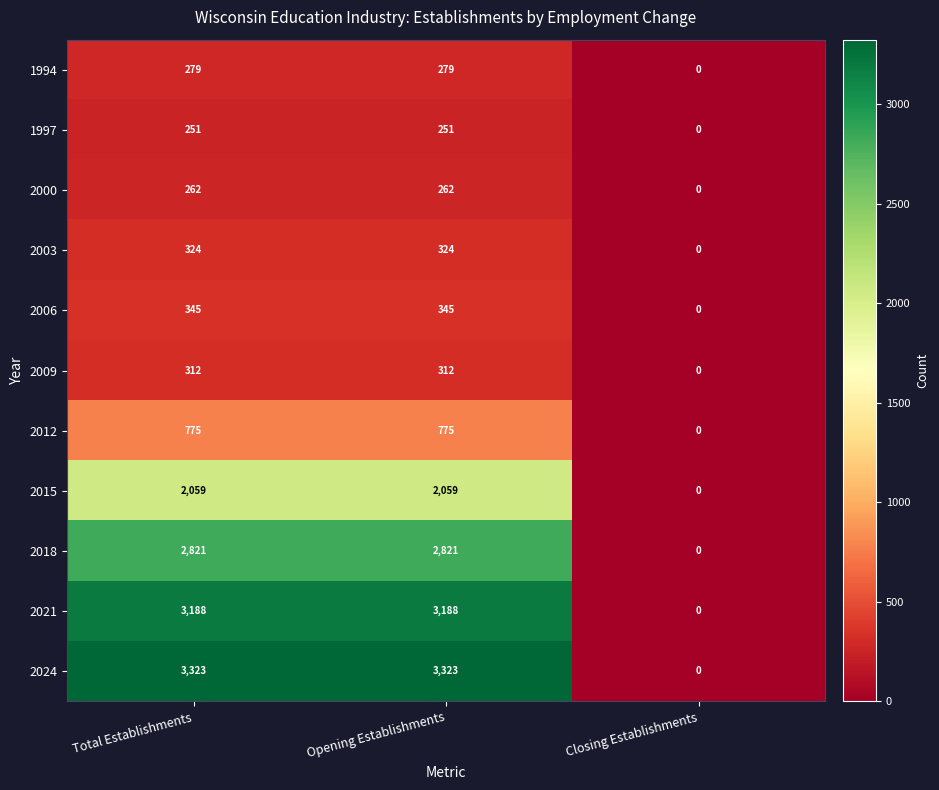

Read the 2018 value at Total Establishments, to the nearest 50.

2800